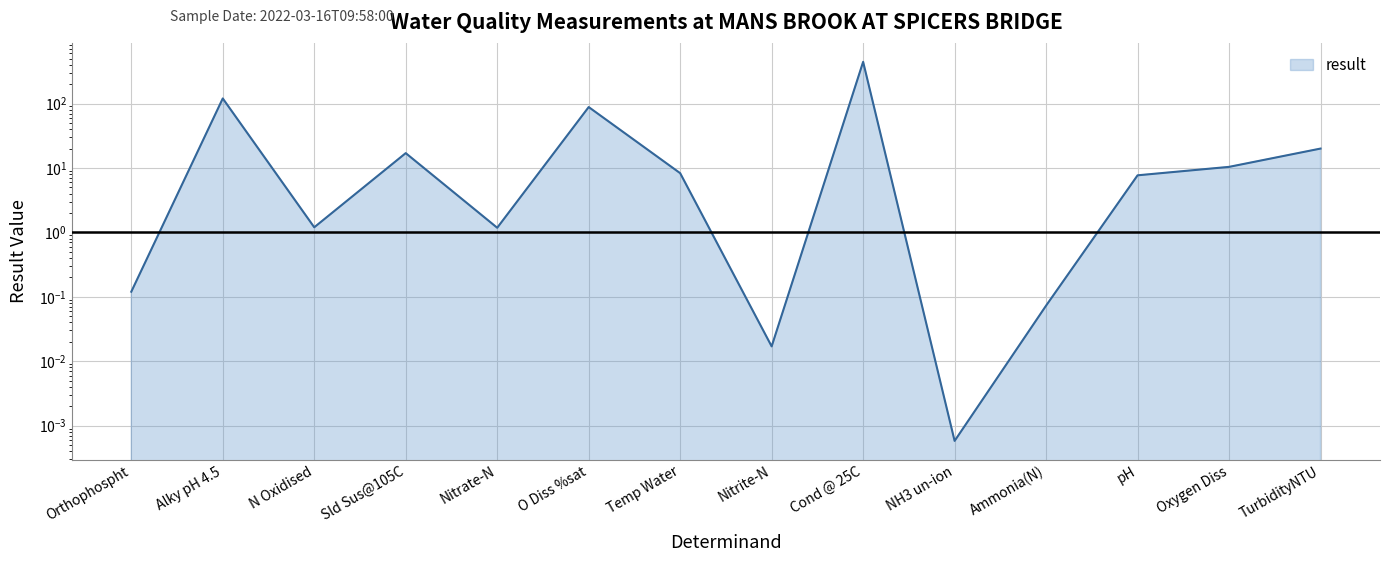

Where is the first local maximum?

Alky pH 4.5